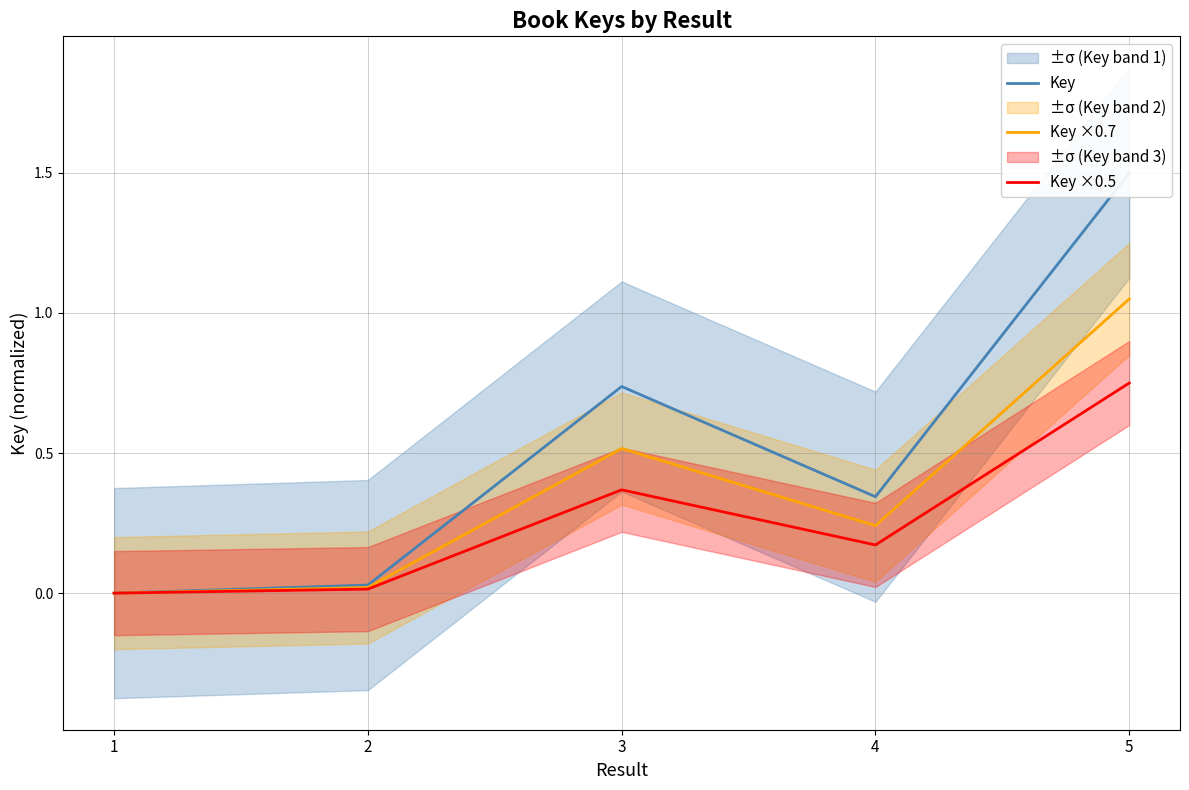

Which series has the largest range (max minus min)?

Key